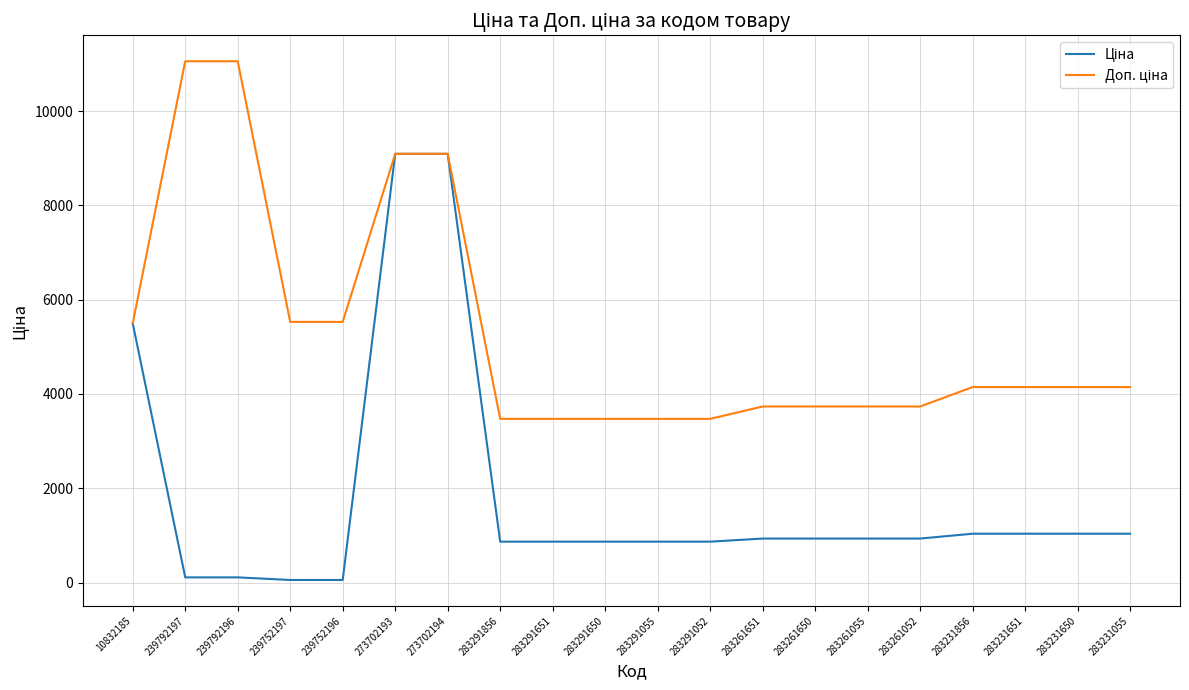

What is the maximum value shown in the chart?

11055.0